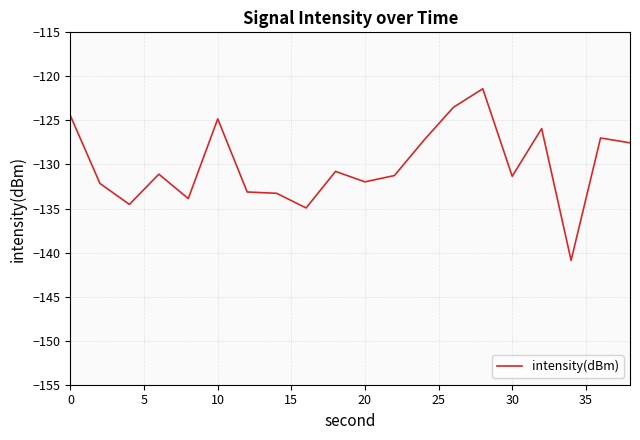

What is the difference between the maximum and minimum values?

19.5